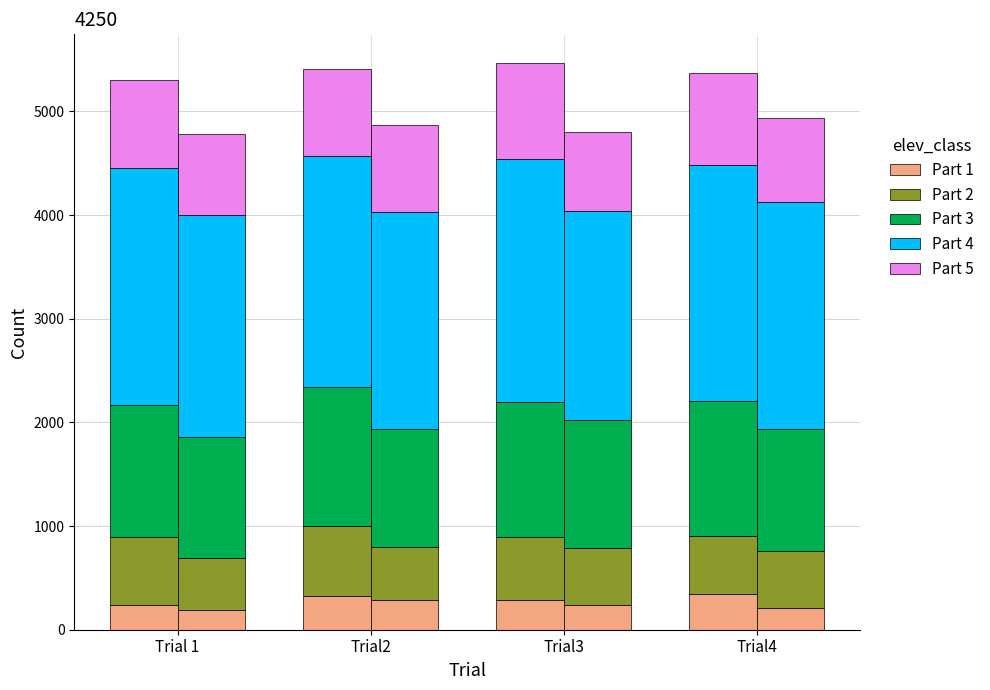

What is the difference between the maximum and minimum values in the Part 2 series?

110.0